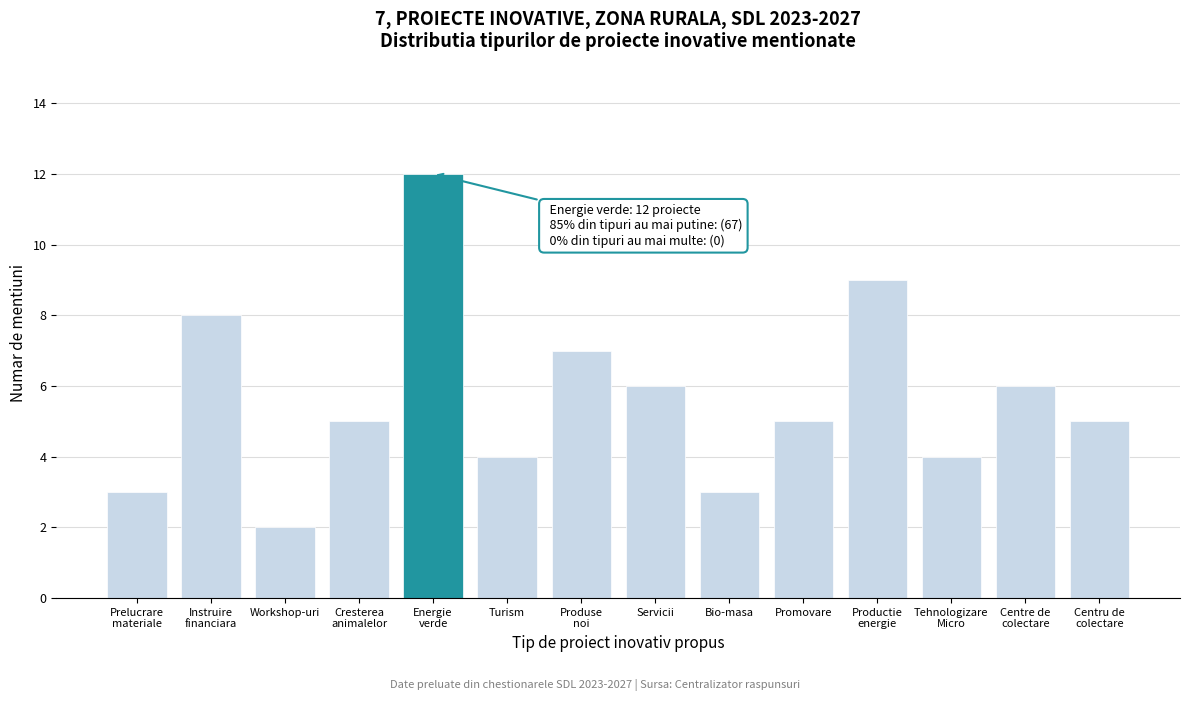

Reading left to right, extract all data points from this chart.

3	8	2	5	12	4	7	6	3	5	9	4	6	5